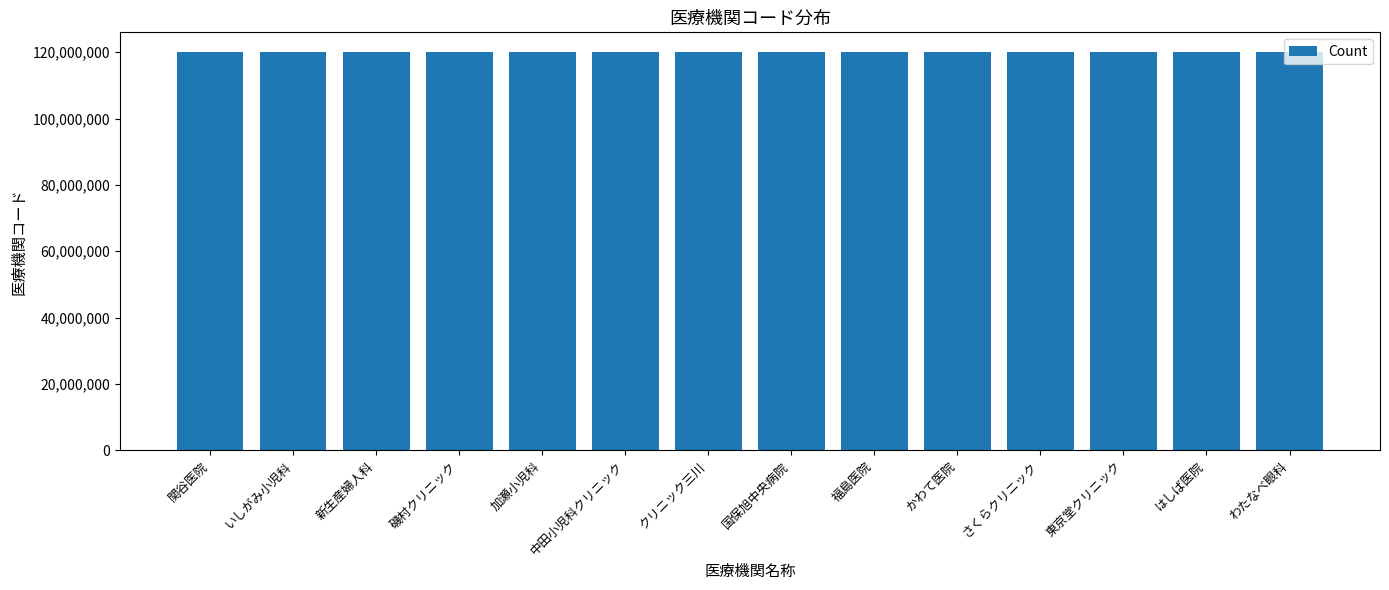

What is the sum of all values?

1680002458